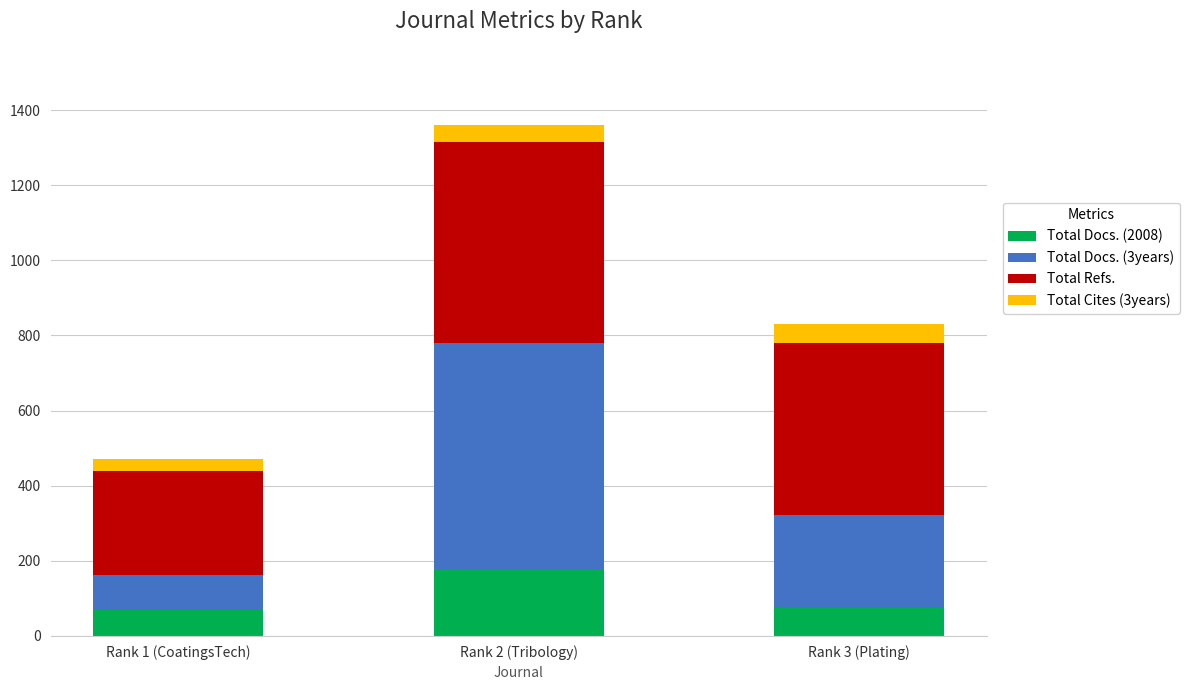

What is the minimum value for Total Docs. (2008)?

70